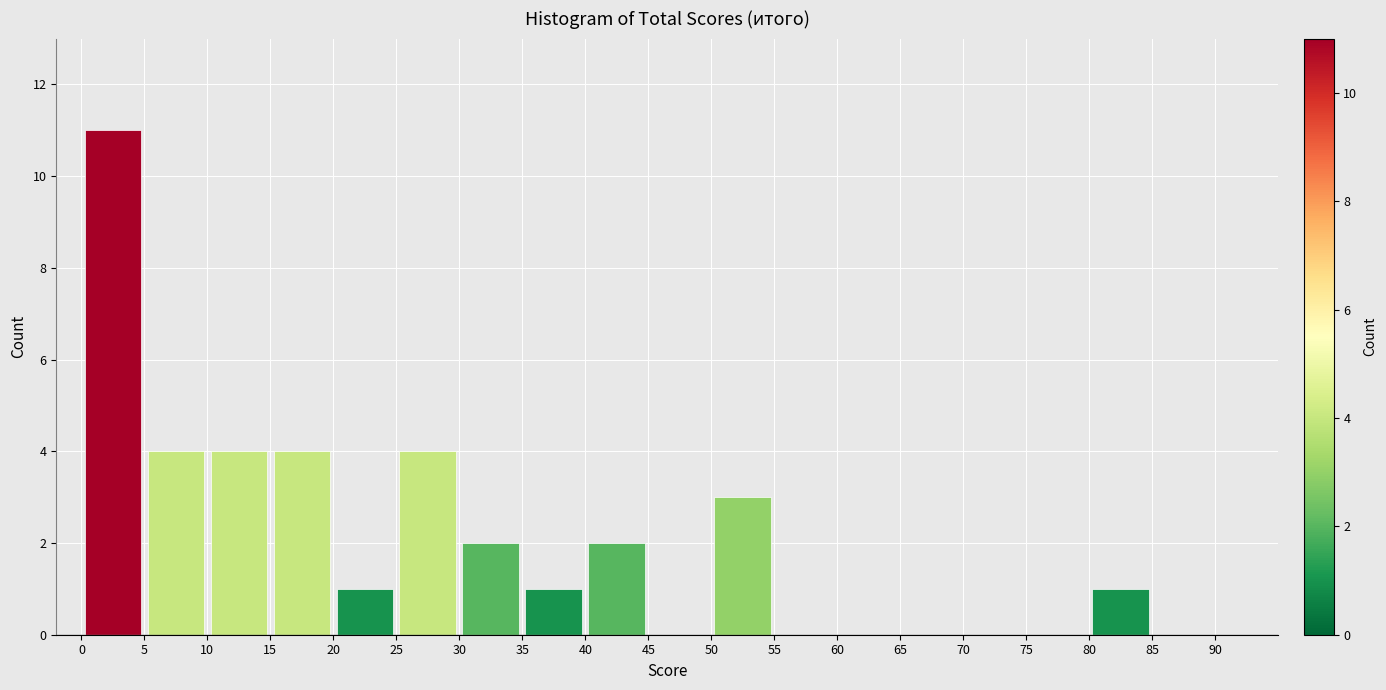

Over which range of the x-axis is the bar tallest?

0 to 5